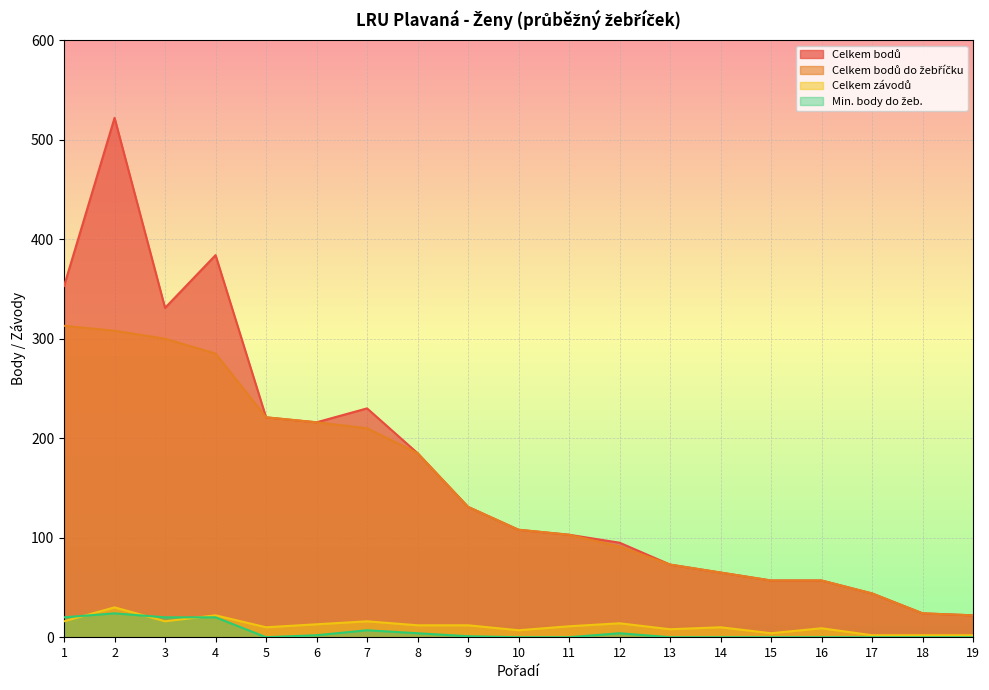

How many data points does each series have?

19